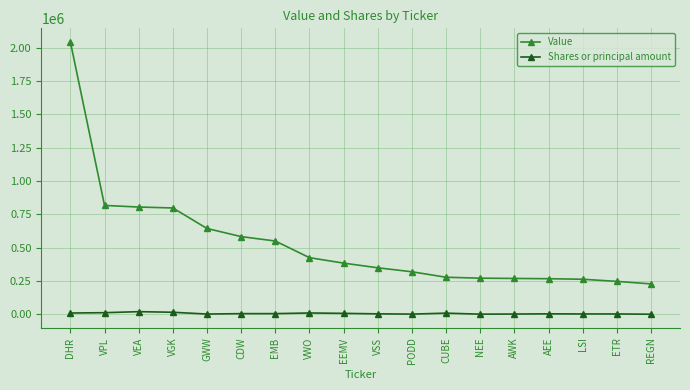

What is the sum of all Value values?

9541000